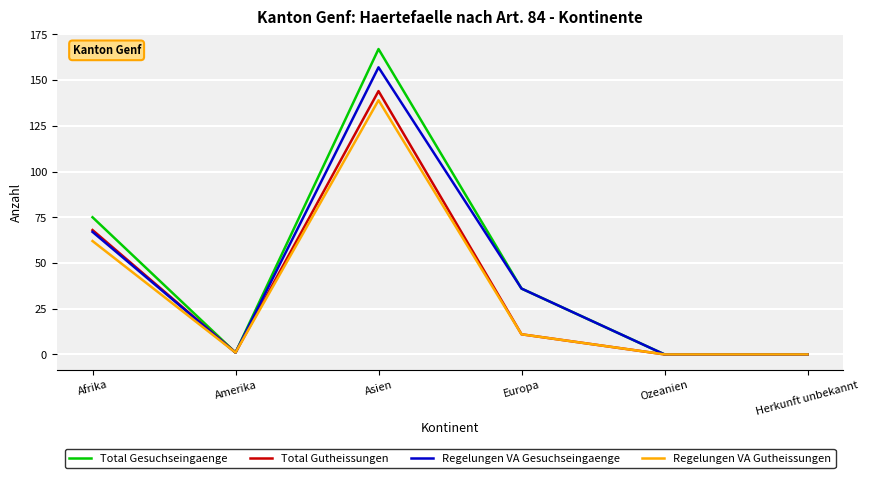

What is the sum of the Total Gesuchseingaenge values at Ozeanien and Afrika?

75